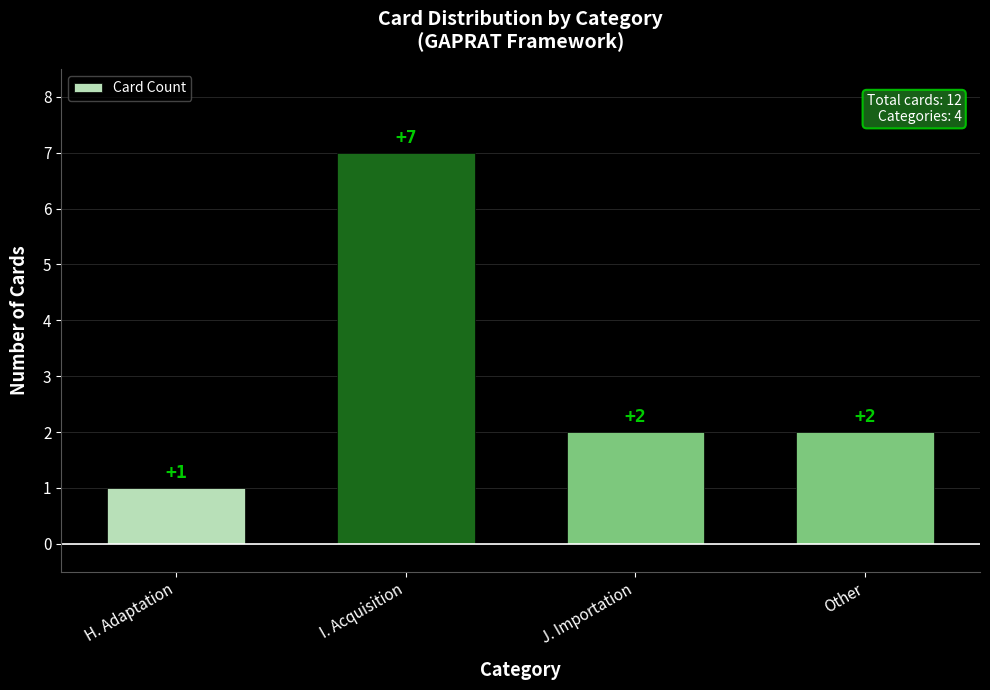

What is the change in value from H. Adaptation to J. Importation?

+1